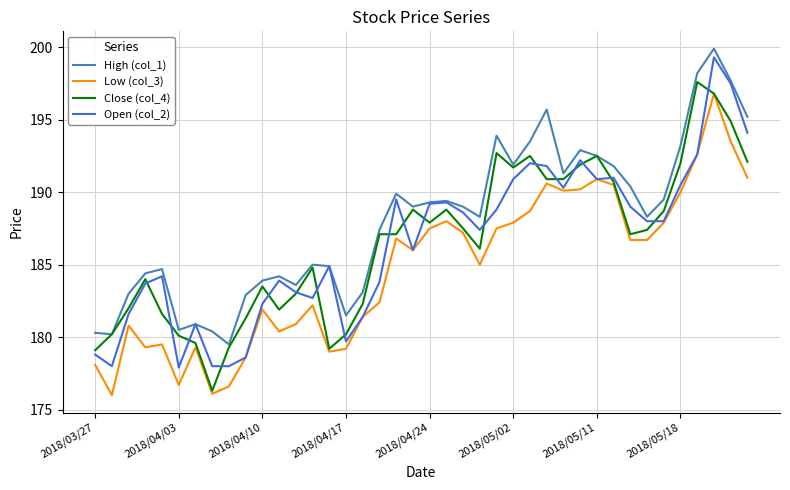

What is the maximum value for Close (col_4)?

197.6